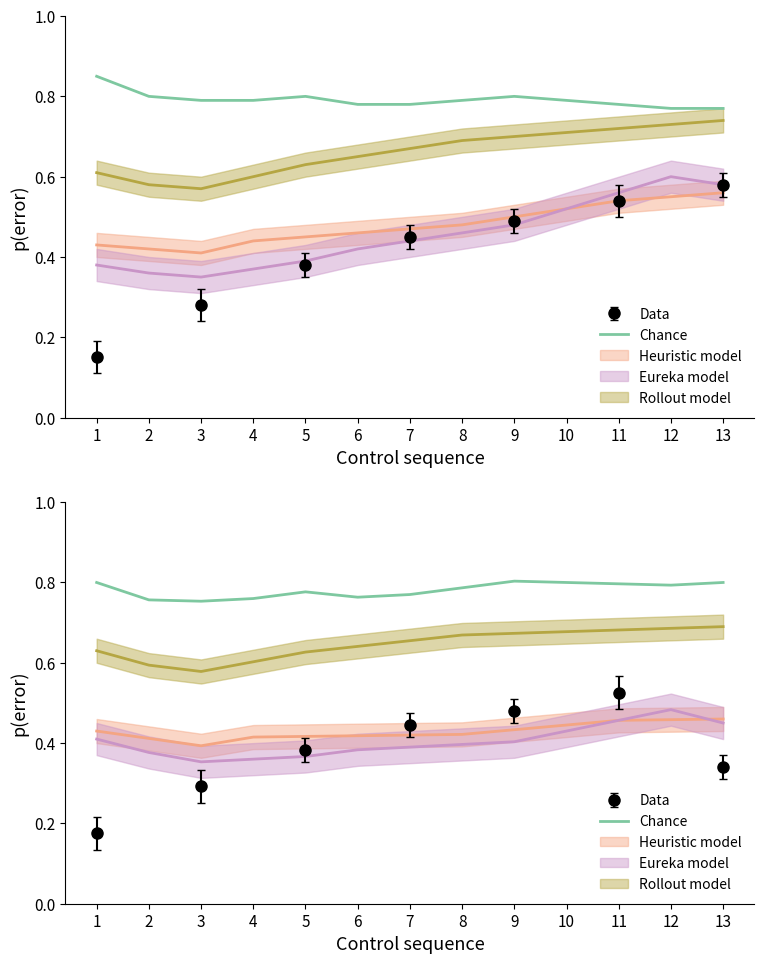

What is the difference between the maximum and minimum values?

0.1